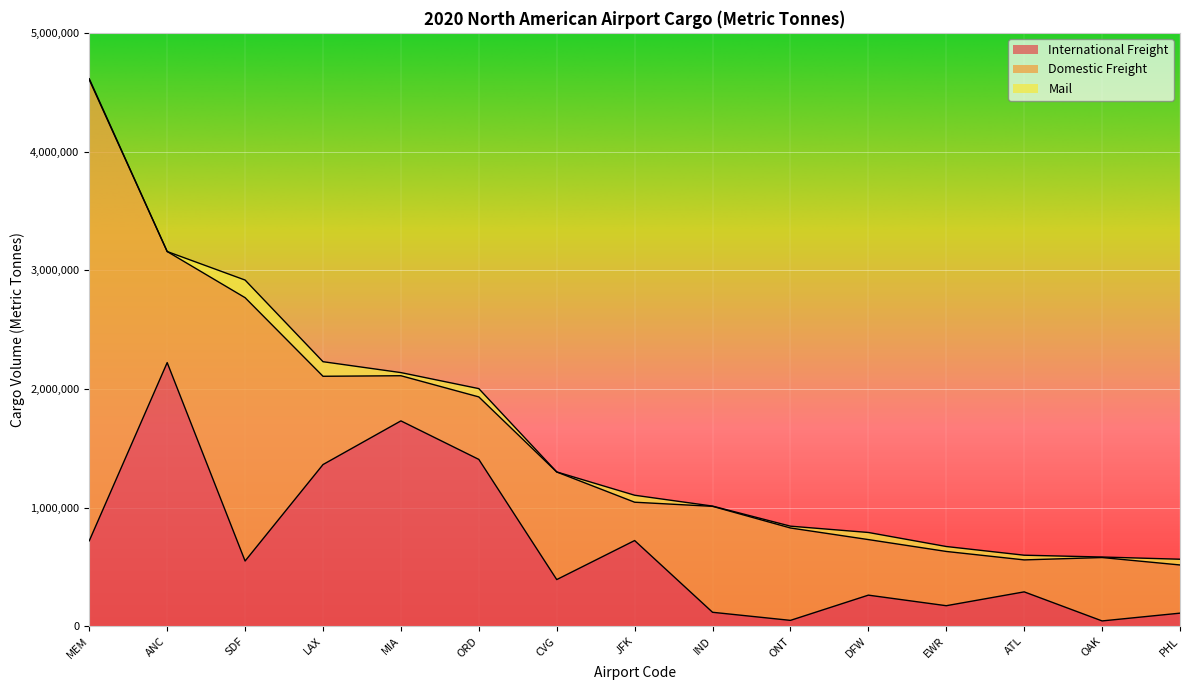

What is the average value of the Domestic Freight series?

914883